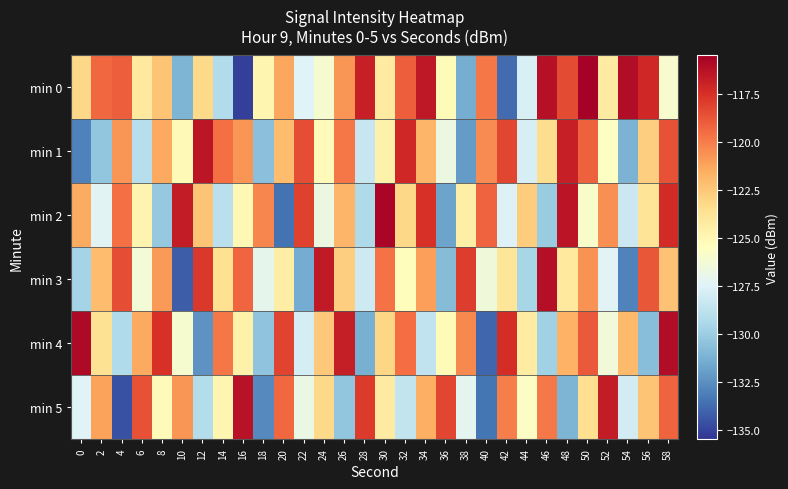

Reading left to right, list all the values displayed in this chart.

min 0: 0=-123.2	2=-119.4	4=-119.1	6=-124.1	8=-122.4	10=-131.1	12=-123.3	14=-129.2	16=-135.1	18=-124.9	20=-121.3	22=-127.5	24=-126.1	26=-120.7	28=-116.9	30=-124.2	32=-119.0	34=-116.5	36=-125.3	38=-131.4	40=-119.8	42=-133.7	44=-127.7	46=-116.2	48=-118.5	50=-115.6	52=-124.2	54=-116.1	56=-117.2	58=-126.0
min 1: 0=-133.0	2=-130.4	4=-120.8	6=-129.1	8=-121.4	10=-125.1	12=-116.5	14=-119.6	16=-120.7	18=-130.6	20=-122.1	22=-118.5	24=-125.3	26=-119.8	28=-128.4	30=-124.6	32=-117.2	34=-121.9	36=-126.7	38=-132.1	40=-120.5	42=-118.3	44=-127.8	46=-123.4	48=-116.9	50=-119.1	52=-125.6	54=-131.2	56=-122.8	58=-118.7
min 2: 0=-121.5	2=-127.3	4=-119.6	6=-124.8	8=-130.2	10=-116.7	12=-122.4	14=-128.9	16=-125.1	18=-120.3	20=-133.5	22=-118.1	24=-126.7	26=-121.9	28=-129.4	30=-115.8	32=-123.2	34=-117.6	36=-131.8	38=-124.5	40=-119.2	42=-127.6	44=-122.7	46=-130.1	48=-116.4	50=-125.9	52=-120.6	54=-128.3	56=-123.8	58=-117.3
min 3: 0=-129.7	2=-122.1	4=-118.5	6=-126.3	8=-120.9	10=-134.2	12=-117.8	14=-123.6	16=-119.3	18=-127.1	20=-124.4	22=-131.5	24=-116.6	26=-122.8	28=-128.2	30=-119.7	32=-125.4	34=-121.1	36=-130.8	38=-118.0	40=-126.5	42=-123.9	44=-129.6	46=-116.2	48=-124.1	50=-120.7	52=-127.4	54=-133.0	56=-118.8	58=-122.3
min 4: 0=-115.9	2=-123.7	4=-129.3	6=-121.4	8=-117.6	10=-126.1	12=-132.4	14=-119.8	16=-124.7	18=-130.5	20=-118.2	22=-127.9	24=-122.6	26=-116.8	28=-131.3	30=-123.1	32=-119.5	34=-128.7	36=-125.2	38=-120.4	40=-133.9	42=-117.4	44=-124.3	46=-129.8	48=-121.7	50=-118.9	52=-126.4	54=-122.0	56=-130.7	58=-116.1
min 5: 0=-127.5	2=-121.2	4=-134.6	6=-118.7	8=-125.3	10=-120.8	12=-129.1	14=-124.9	16=-116.3	18=-132.7	20=-119.4	22=-126.8	24=-123.3	26=-130.4	28=-117.9	30=-124.2	32=-128.6	34=-121.6	36=-118.3	38=-127.2	40=-133.4	42=-120.1	44=-125.7	46=-119.9	48=-131.1	50=-123.5	52=-116.7	54=-128.0	56=-122.4	58=-119.2